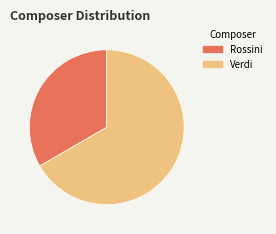

Which category has the smallest portion of the pie?

Rossini